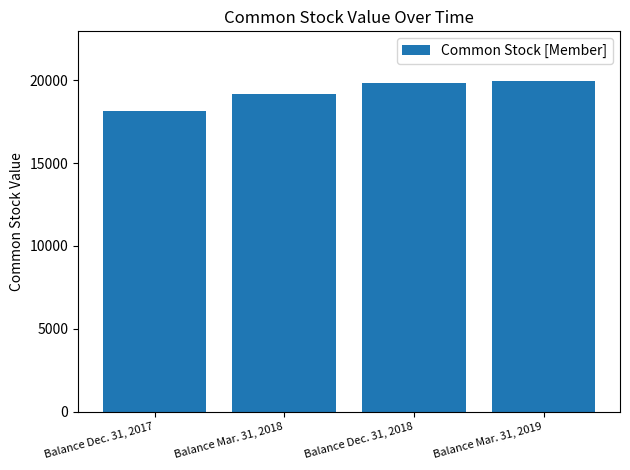

The chart shows a value of 18112 at Balance Dec. 31, 2017. True or false?

True